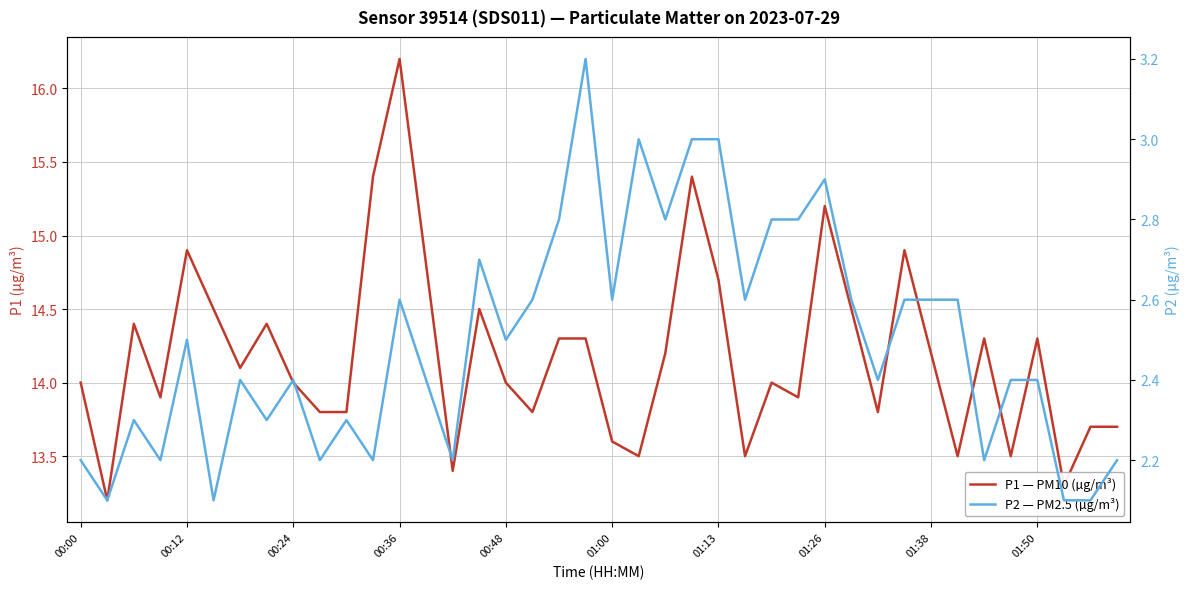

What is the difference between the maximum and minimum values in the P2 — PM2.5 (µg/m³) series?

1.1